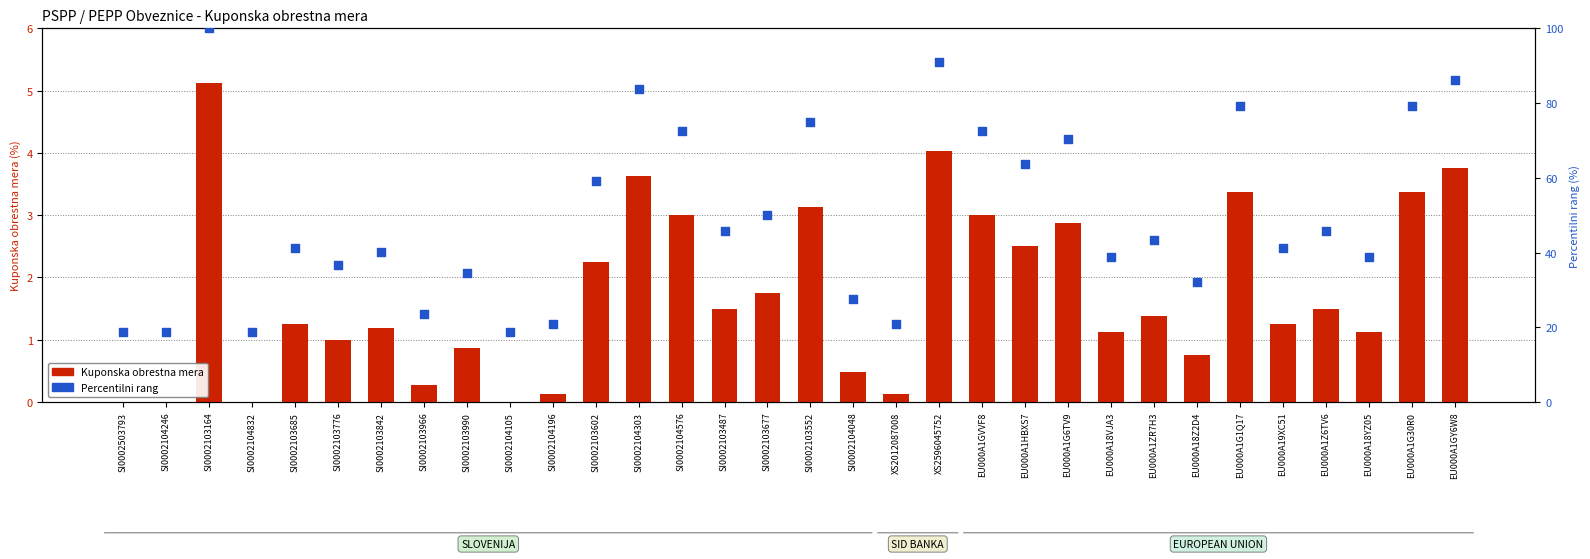

Which series has the widest spread of Y values?

Percentilni rang